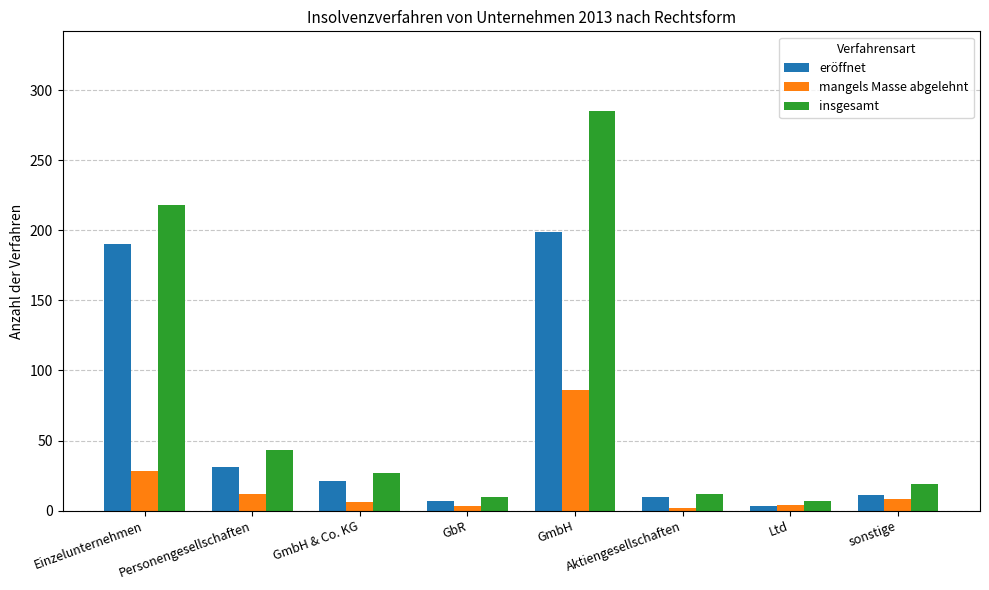

At sonstige, list the series in order from largest to smallest.

insgesamt, eröffnet, mangels Masse abgelehnt